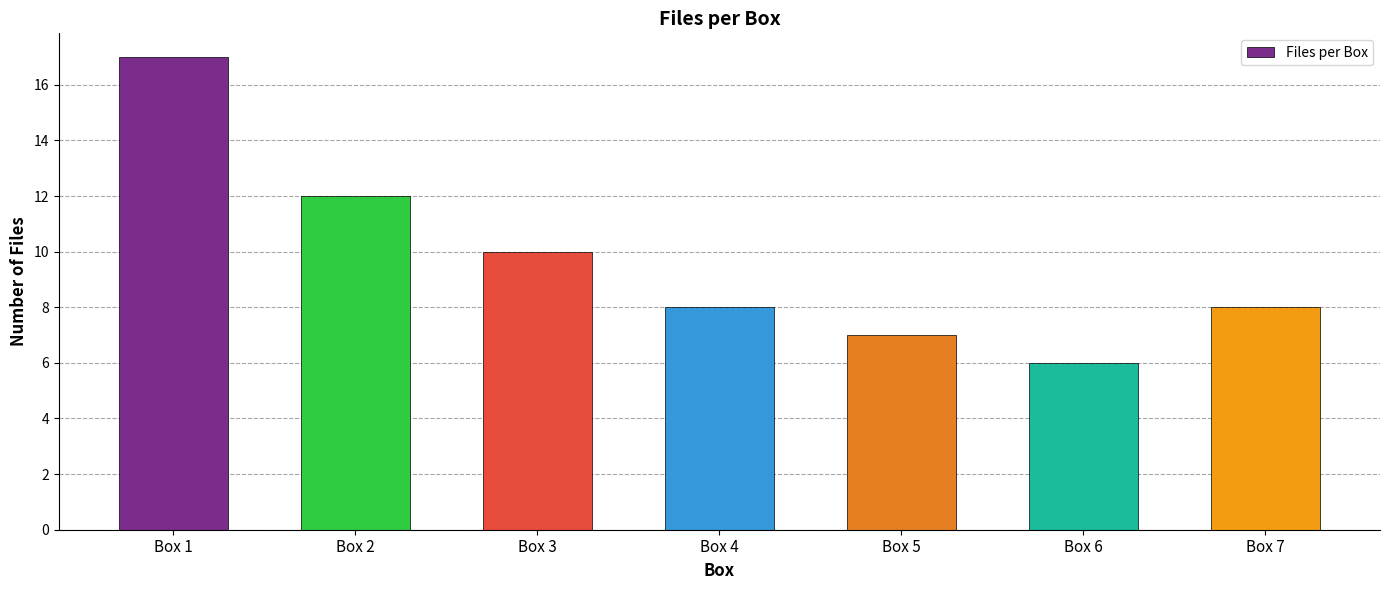

Reading left to right, transcribe all the data shown in this chart.

Box 1=17	Box 2=12	Box 3=10	Box 4=8	Box 5=7	Box 6=6	Box 7=8